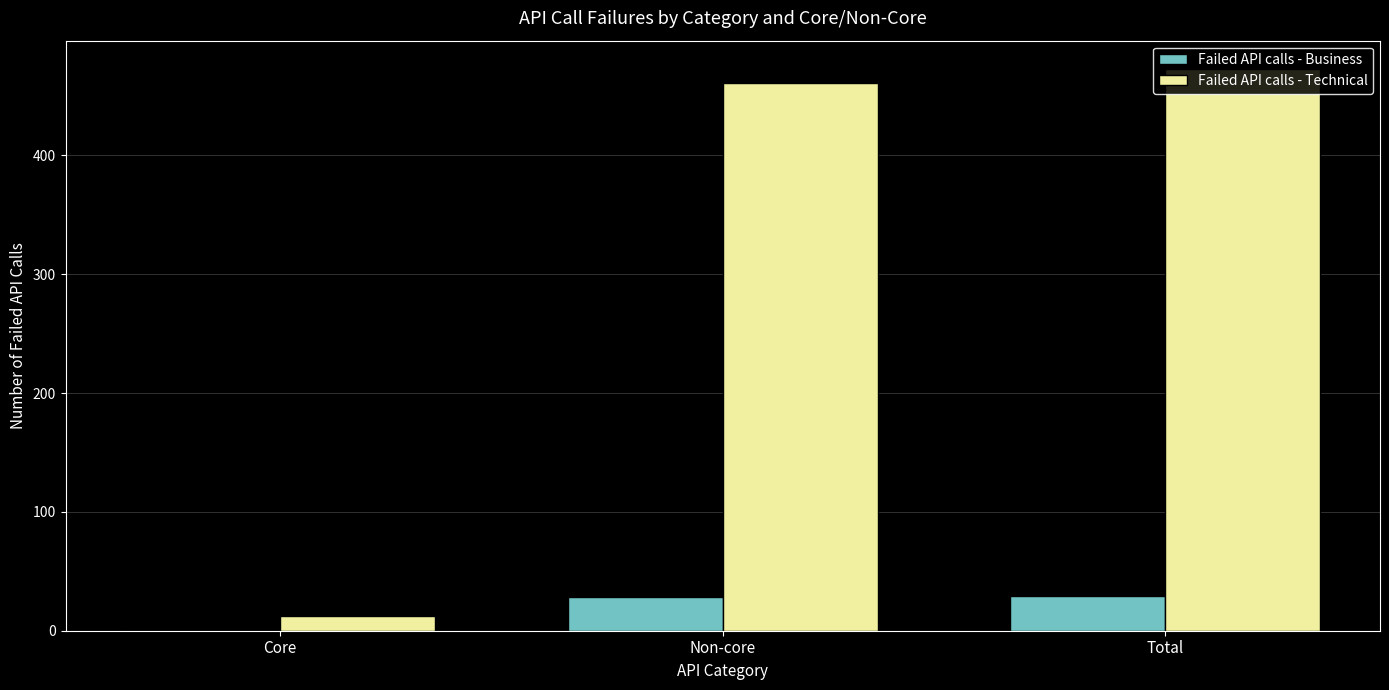

At which category does the chart reach its peak across all series?

Total